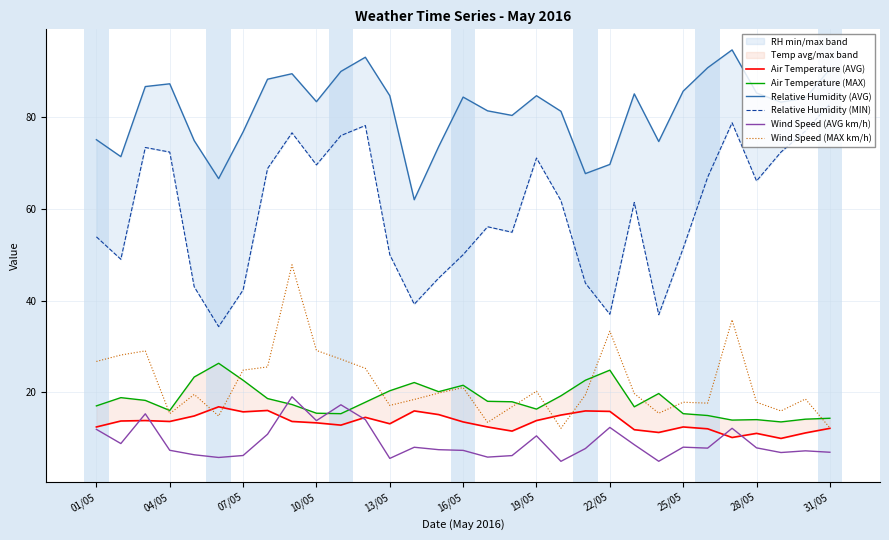

What is the maximum value for Wind Speed (MAX km/h)?

47.8